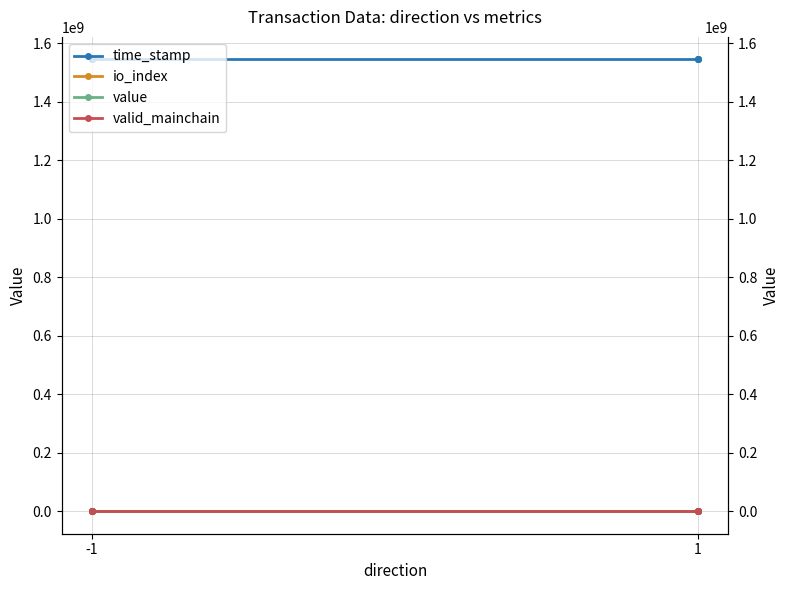

Which series has the largest total across all categories?

time_stamp